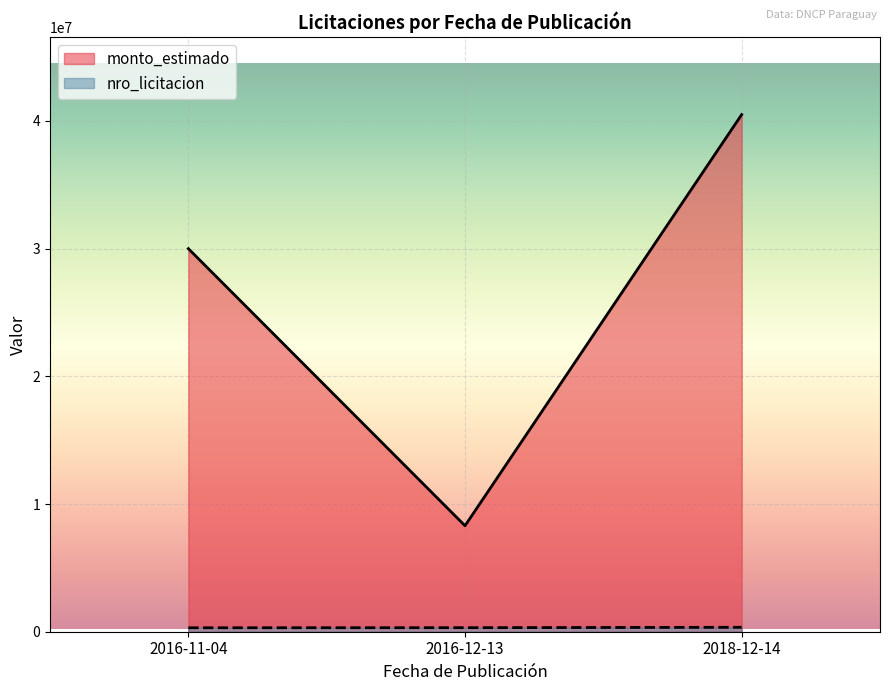

True or false: nro_licitacion has a value of 240806 at 2018-12-14.

False